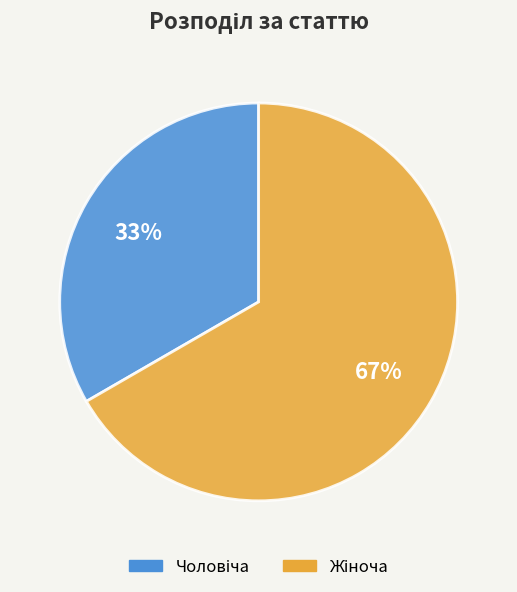

Does any single category account for the majority?

Yes